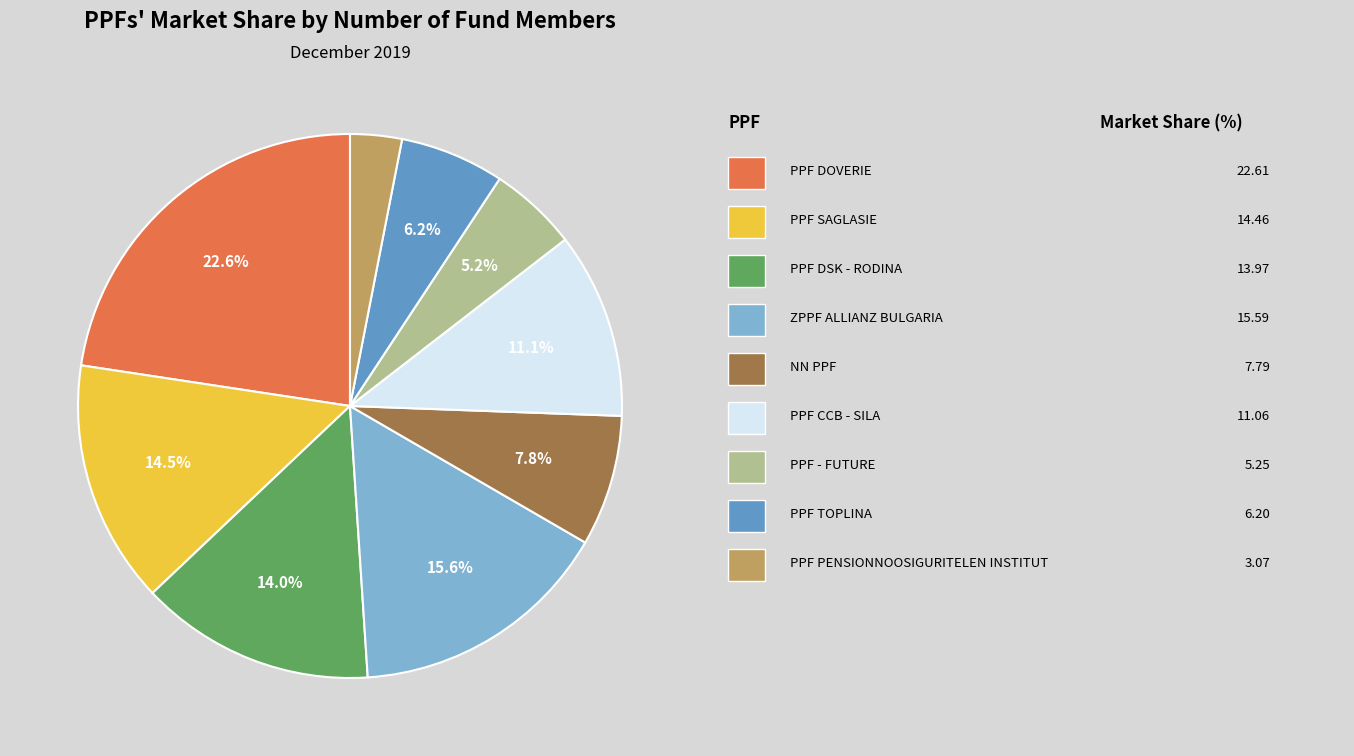

How many slices are in this pie chart?

9